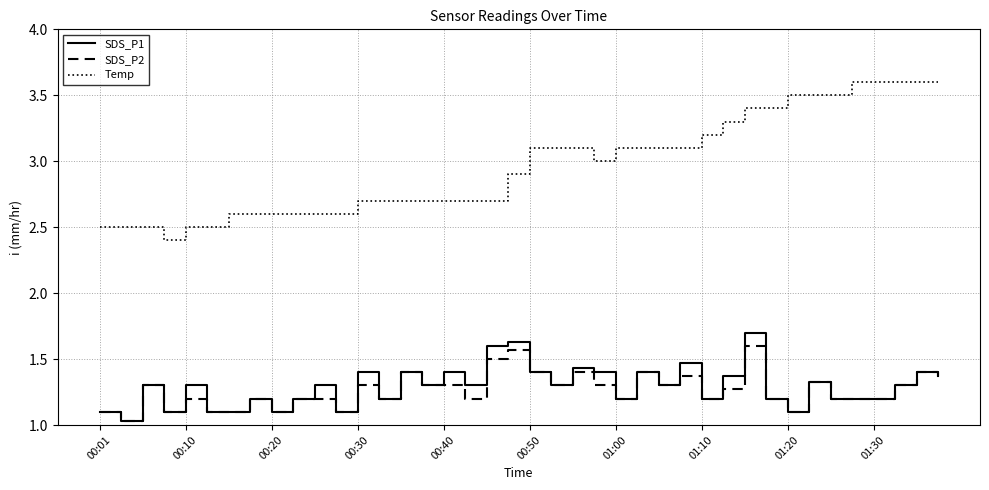

Is this an area chart (filled region under the line)?

No